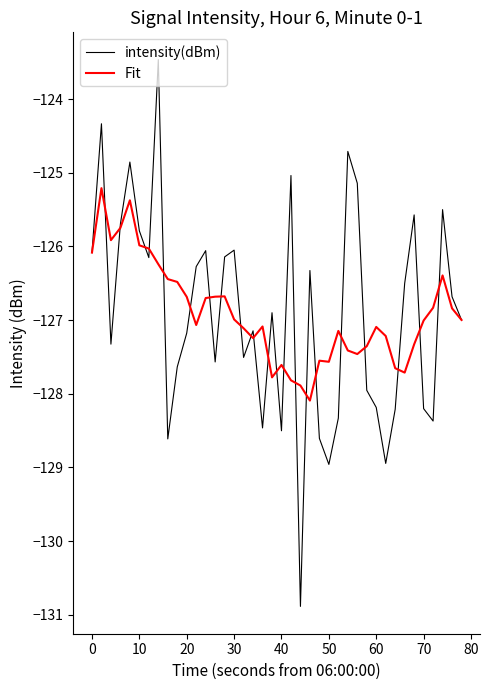

Rank the series by their maximum value, from lowest to highest.

Fit, intensity(dBm)